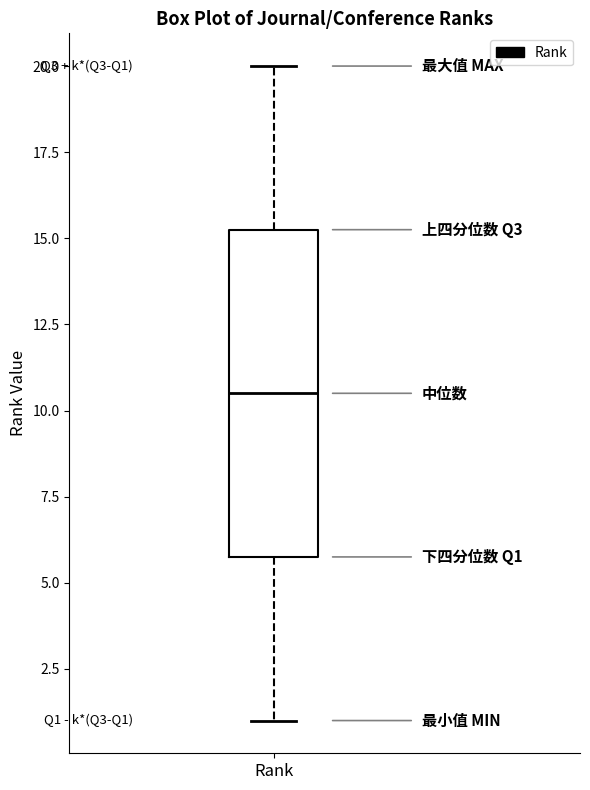

Read this box plot against the y-axis: the position of the median line, the range covered by the box, and the ends of both whiskers. The values are not printed on the chart, so give them approximately, as read against the axis.

median 10.5, box 6.0 to 15.5, whiskers 1.0 to 20.0